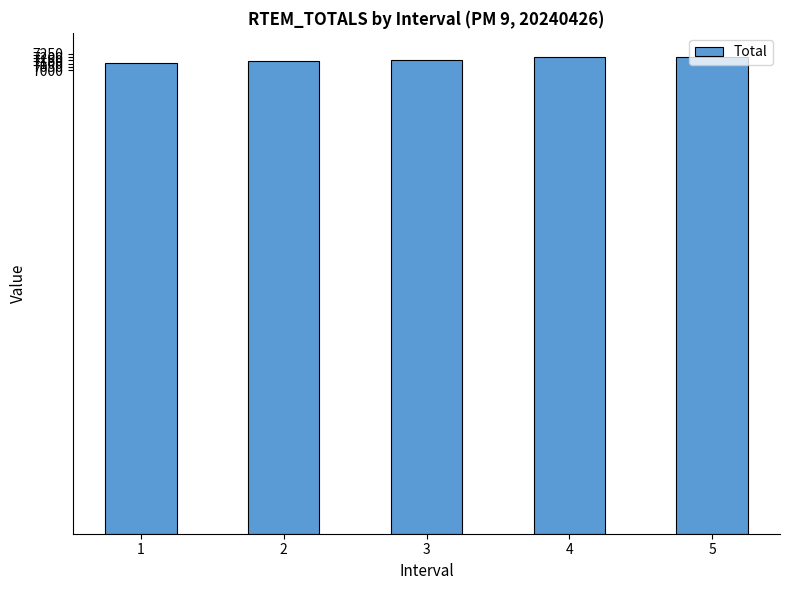

What is the maximum value shown in the chart?

7205.4